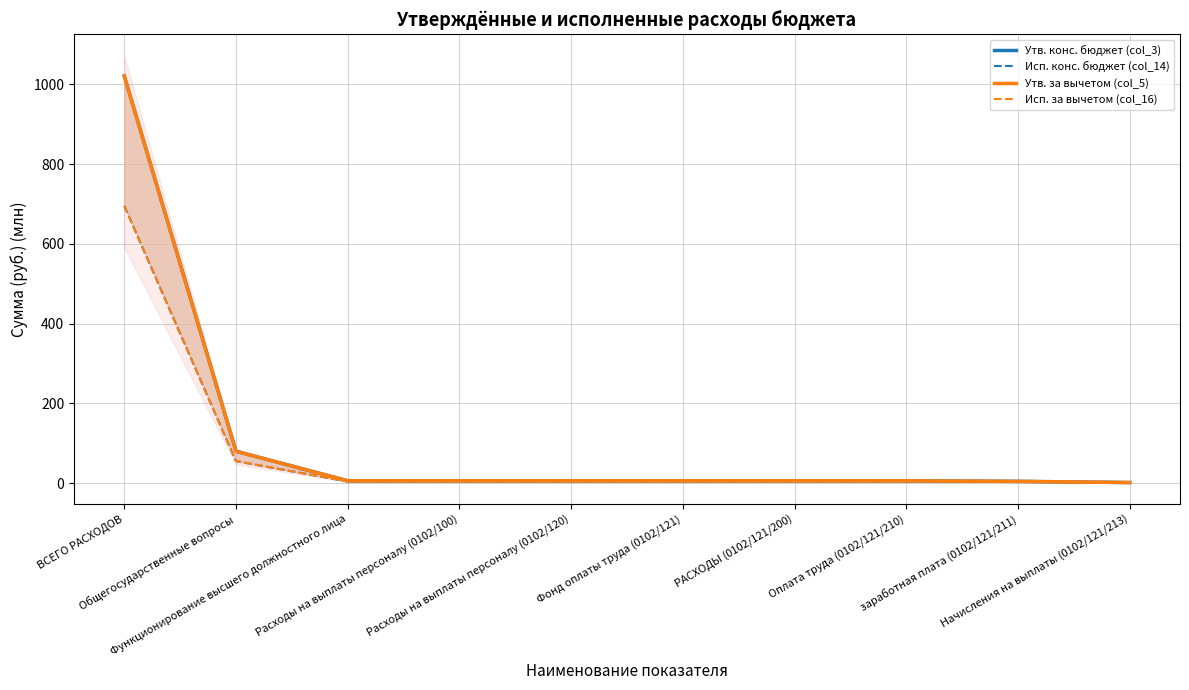

At which label does Утв. конс. бюджет (col_3) reach its peak?

ВСЕГО РАСХОДОВ